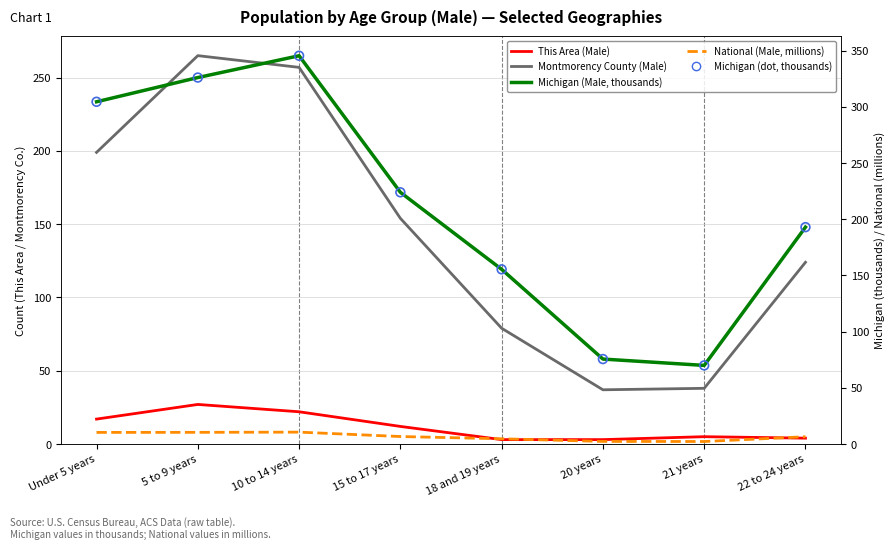

At which category is the sum across all series the highest?

10 to 14 years